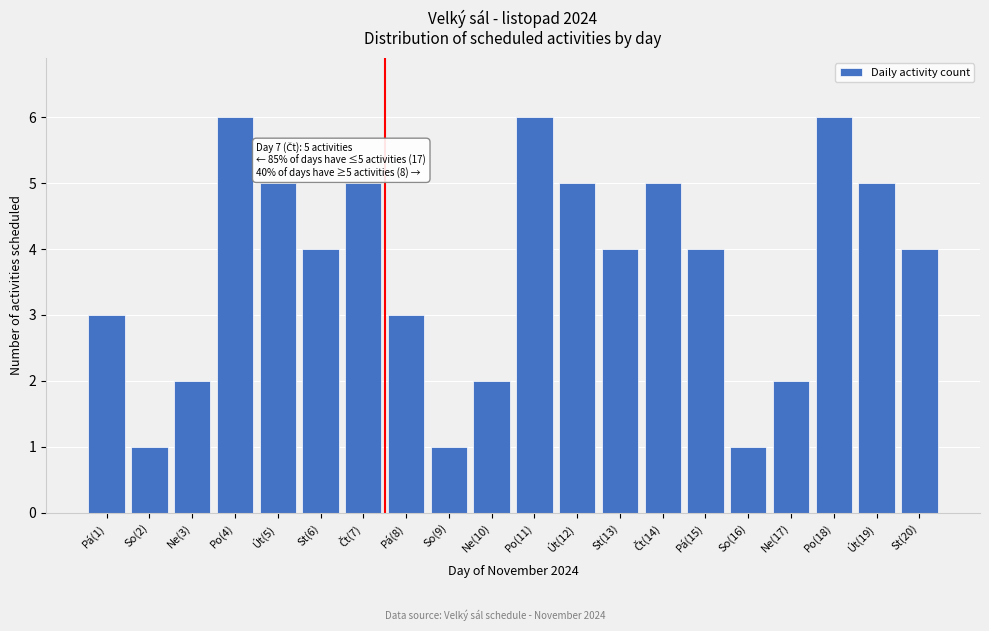

Reading right to left, what are all the values shown in this chart?

4	5	6	2	1	4	5	4	5	6	2	1	3	5	4	5	6	2	1	3